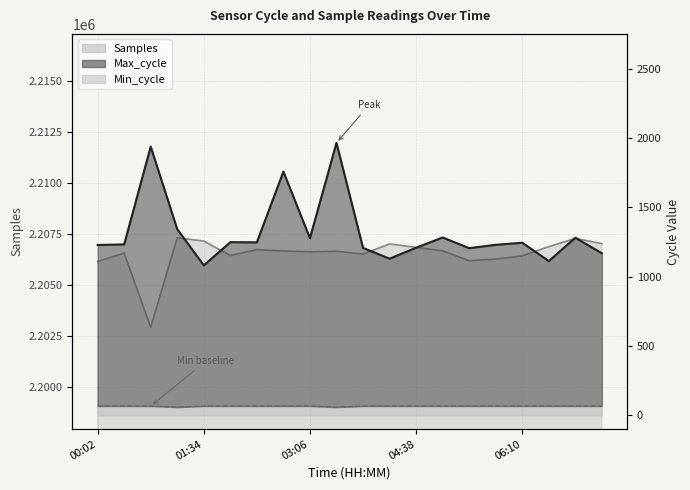

List the series in order of their peak value, highest first.

Samples, Max_cycle, Min_cycle